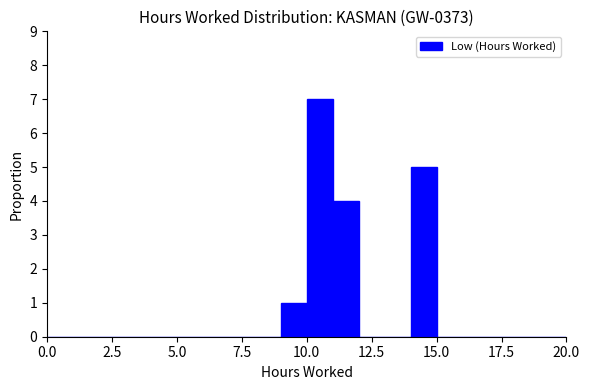

Around what value on the x-axis is the tallest bar? Give the approximate position of its centre, as read against the axis.

10.5